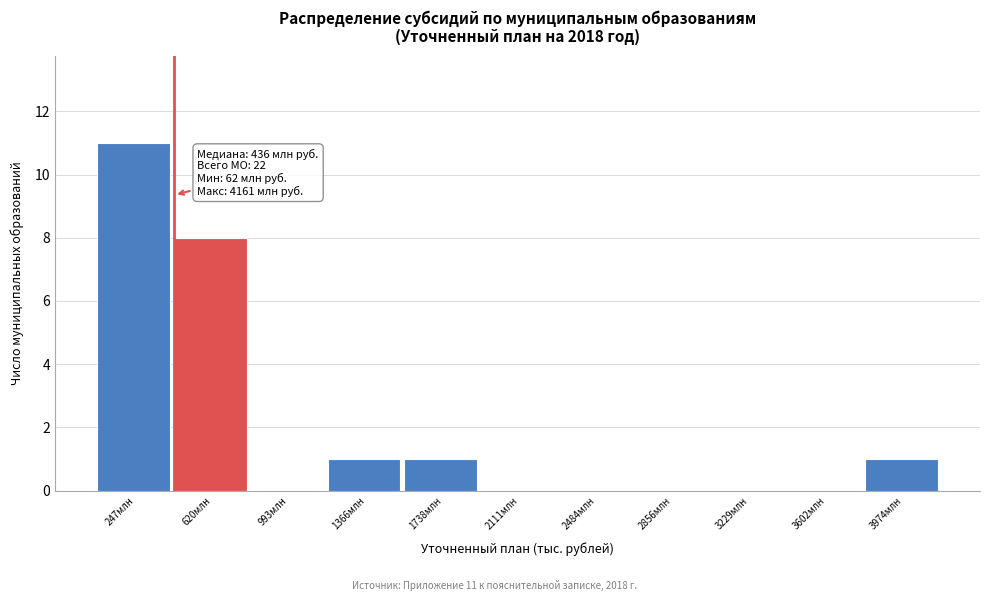

Where is the data nearest to the value 5?

620млн